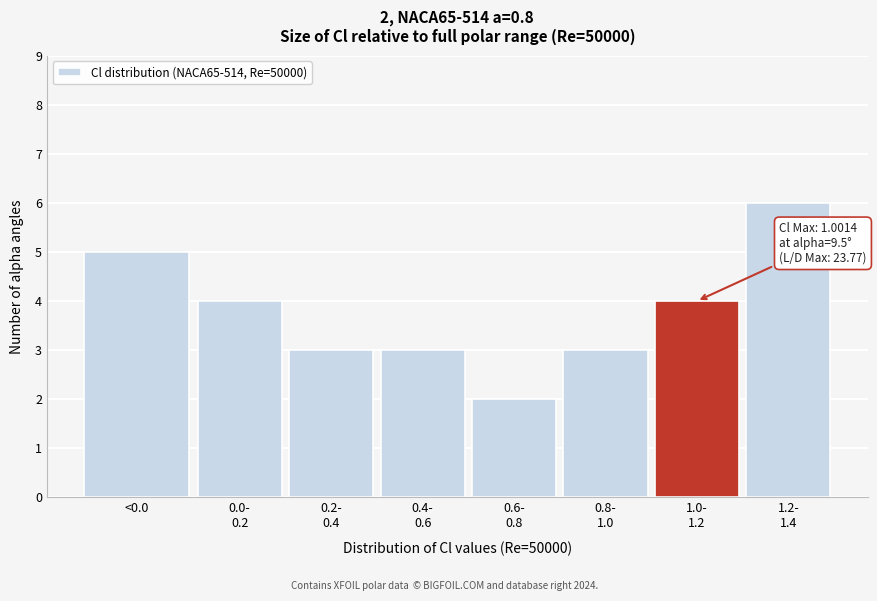

Reading left to right, list all the values displayed in this chart.

5	4	3	3	2	3	4	6